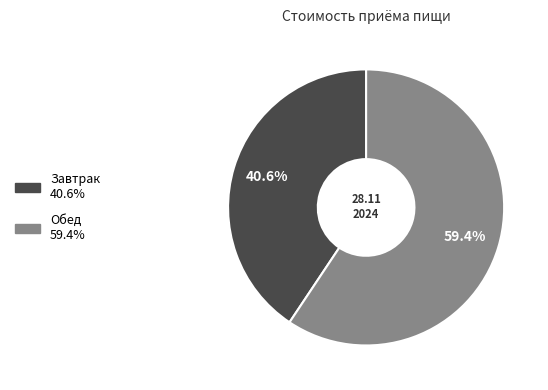

Combined, what portion of the pie is Завтрак and Обед?

100.0%